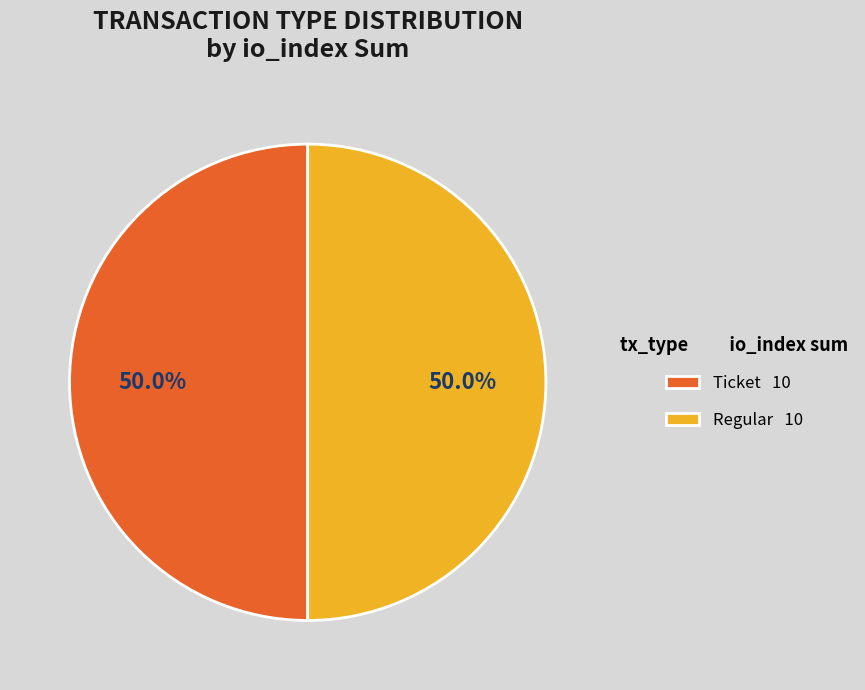

Combined, what portion of the pie is Ticket 10 and Regular 10?

100.0%